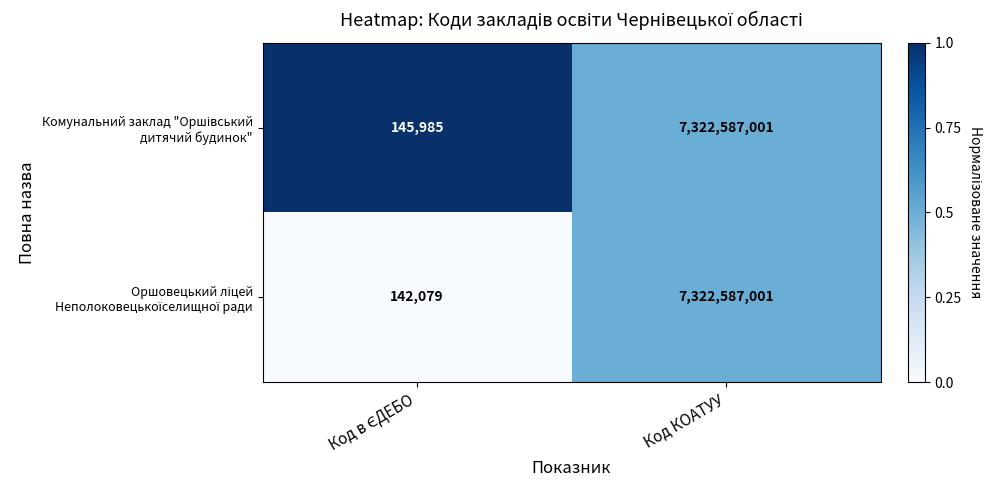

What is the total value across all series at Код КОАТУУ?

14645174002